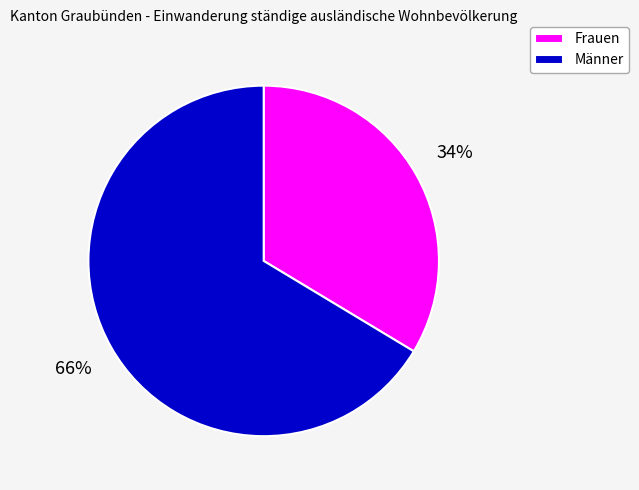

Which category has the smallest portion of the pie?

Frauen